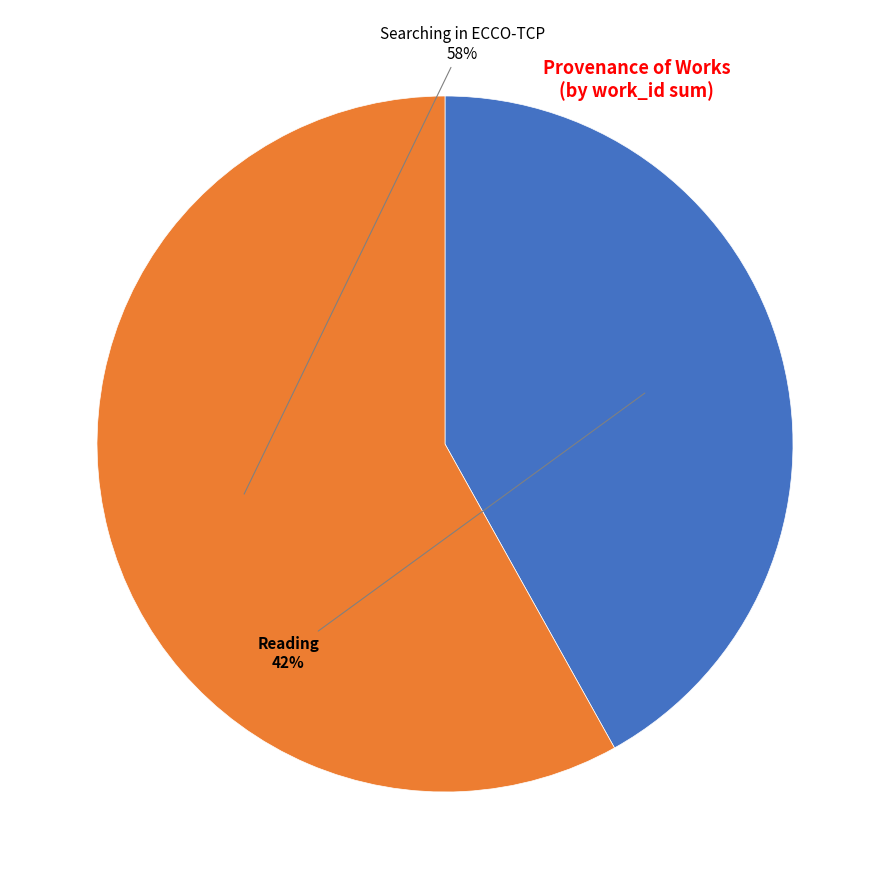

The Searching in ECCO-TCP slice represents 58% of the pie. True or false?

True